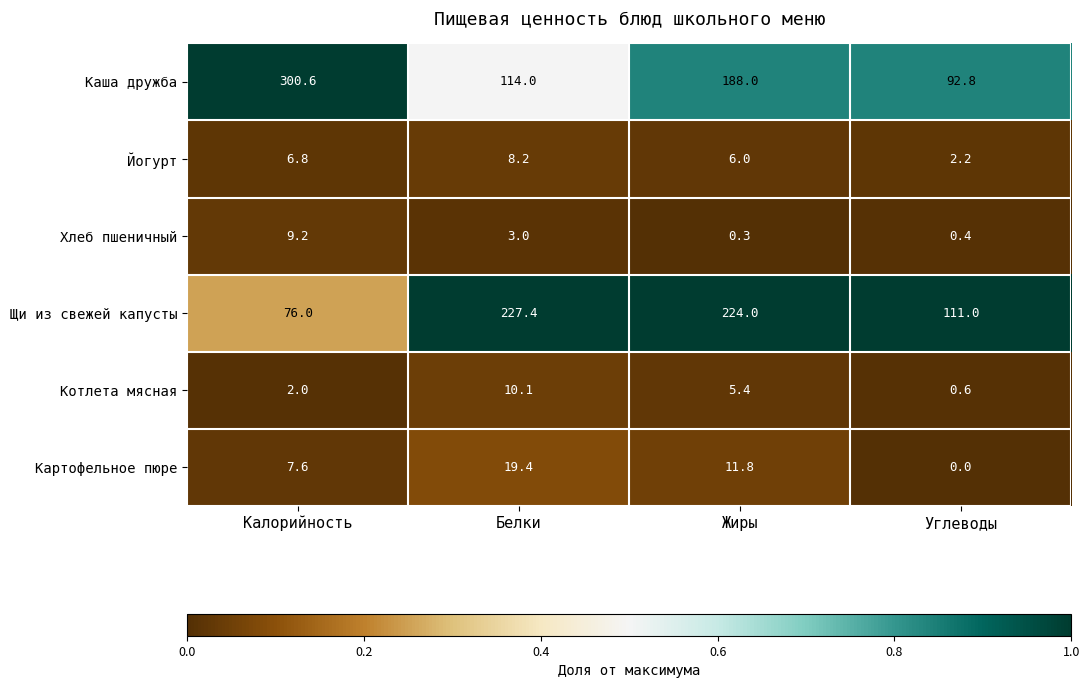

The Каша дружба series shows 44.3 at Углеводы. True or false?

False